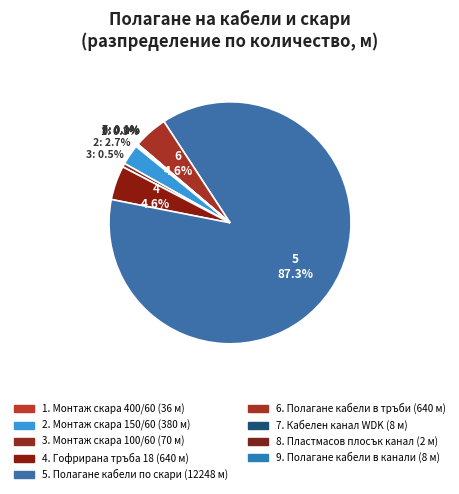

Between 5 and 1, which is larger?

5